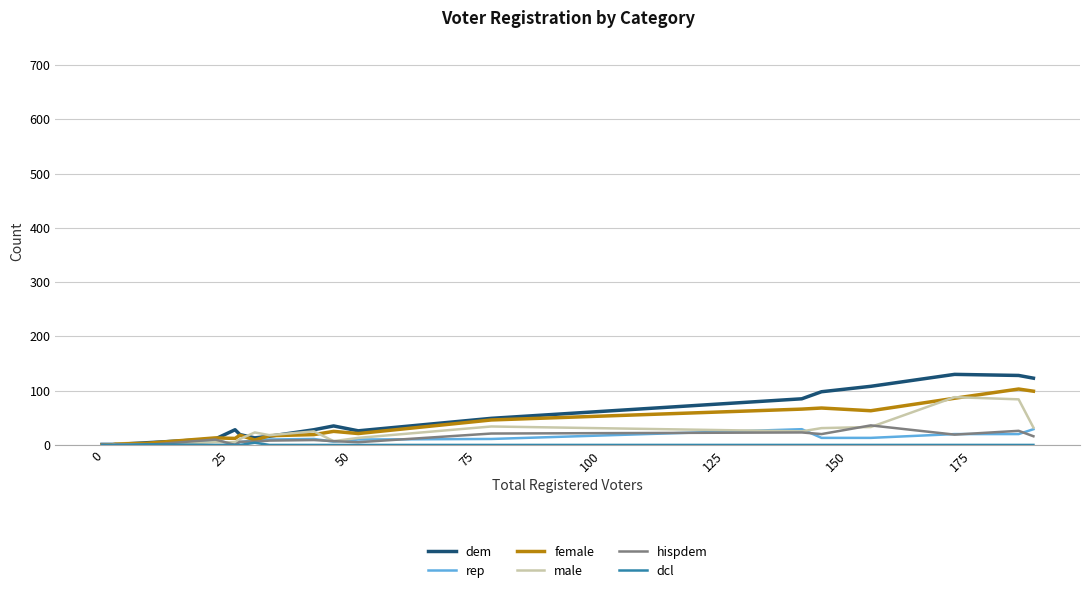

What is the highest value of the hispdem series?

36